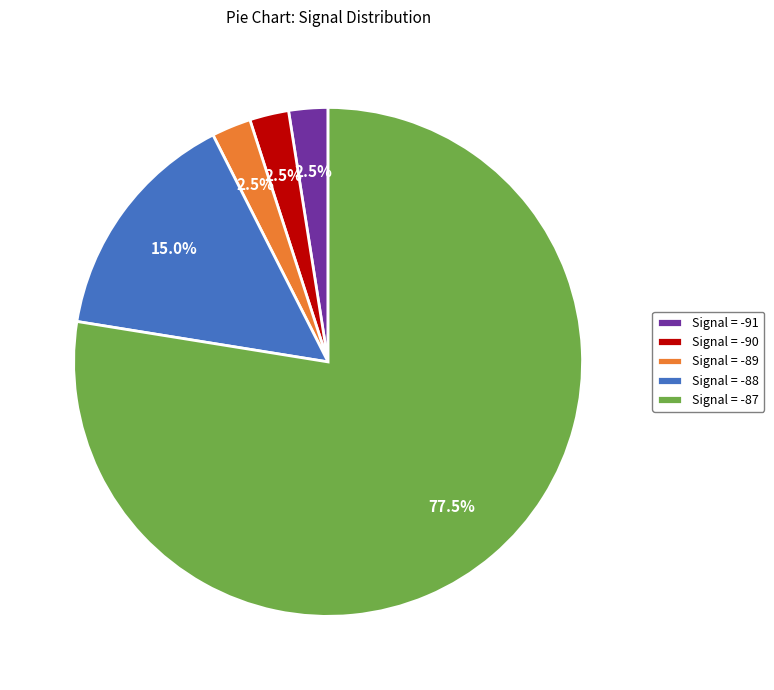

What is the largest slice in the pie chart?

Signal = -87